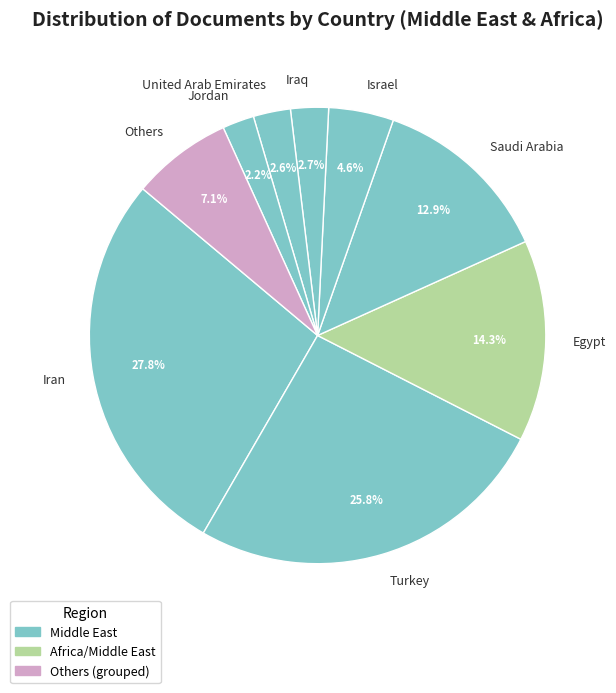

Approximately how many times larger is the value at Egypt compared to Israel?

3.1